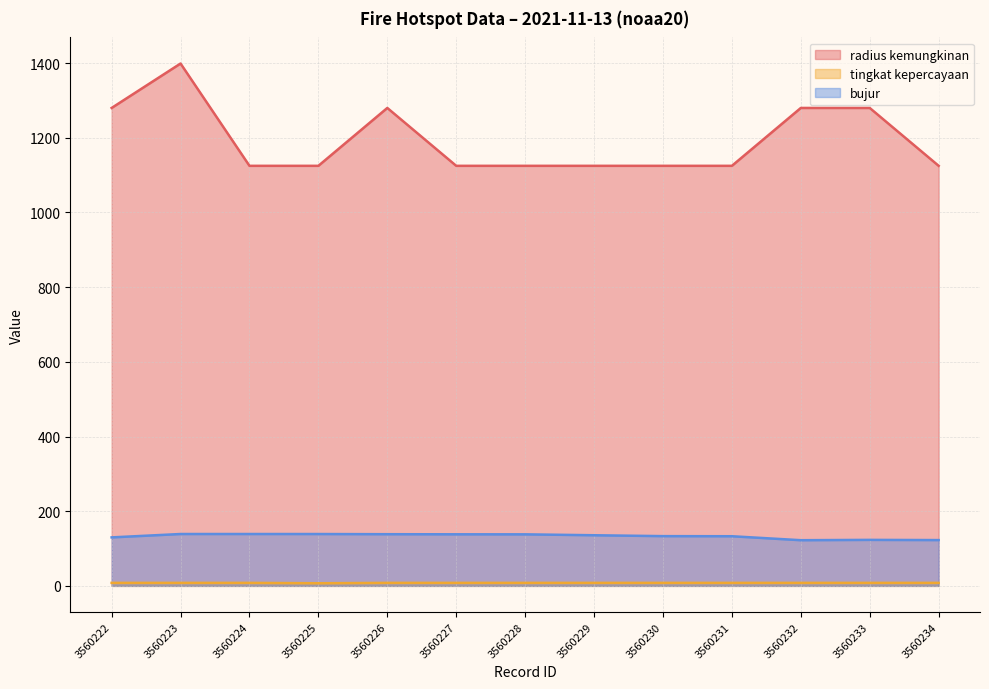

Does the chart display data point markers on the line(s)?

No